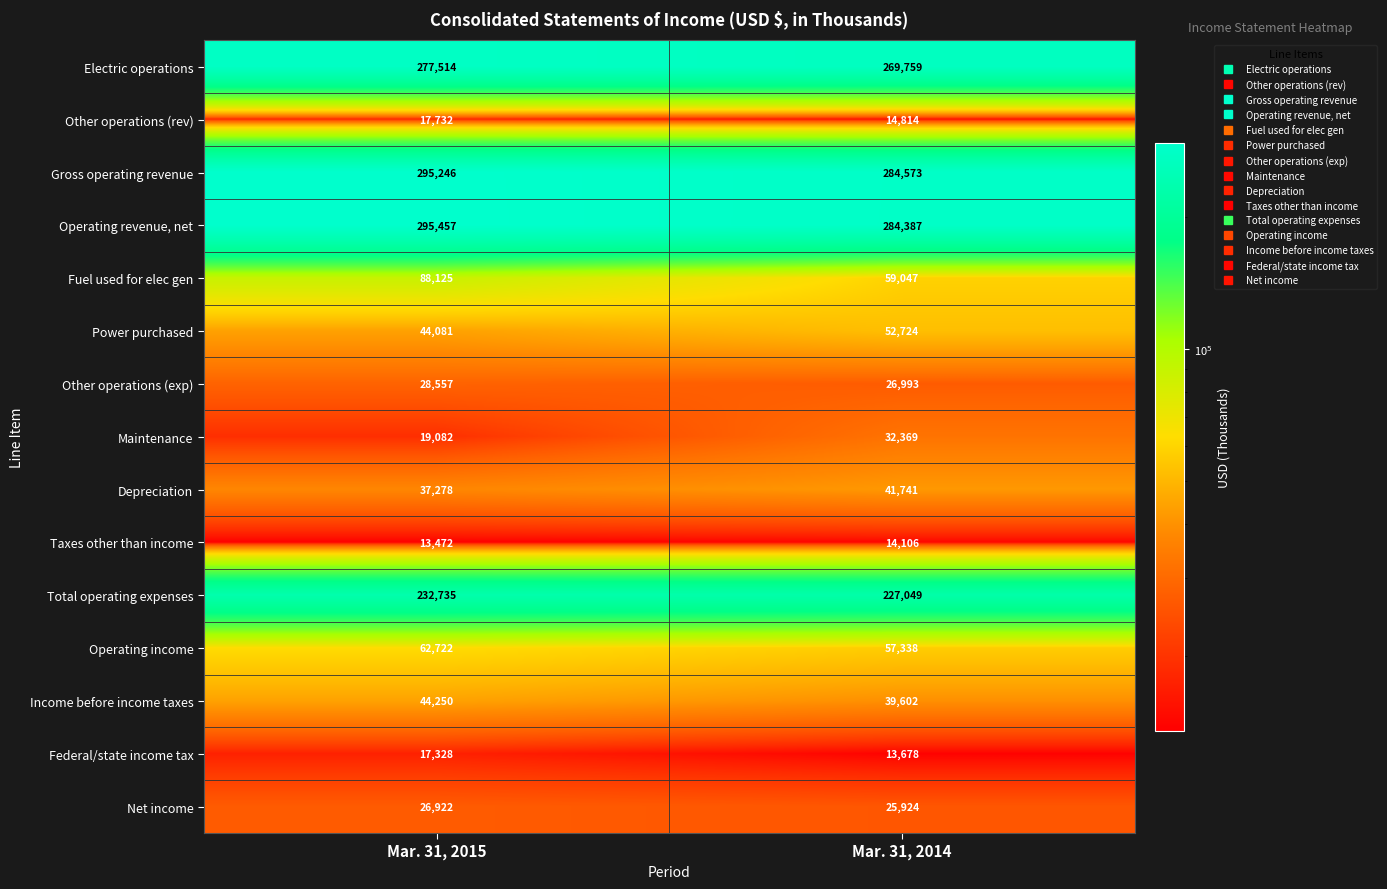

What is the minimum value shown in the chart?

13472